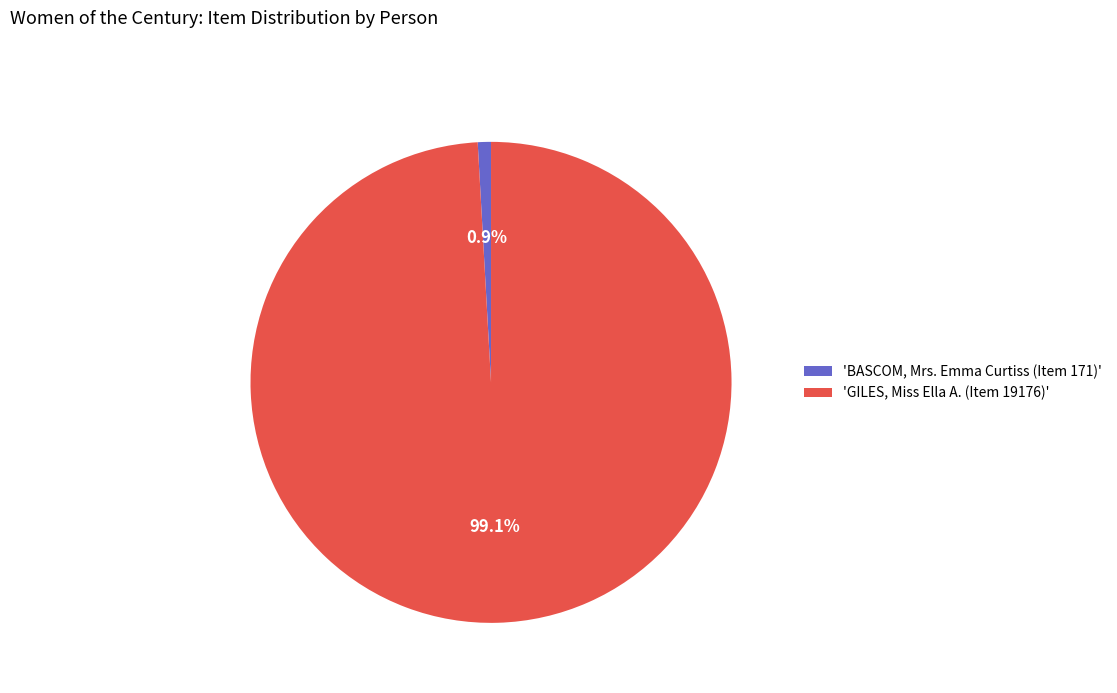

To the nearest percent, what is the difference between the largest and smallest slice percentages?

98%